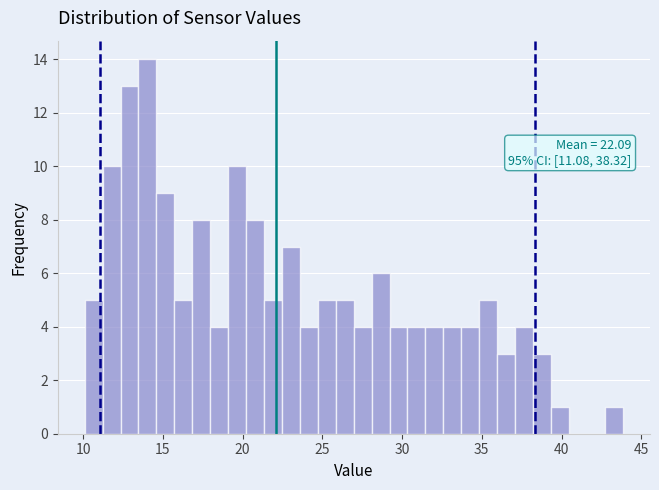

Read against the x-axis, roughly where is the centre of the tallest bar?

14.0